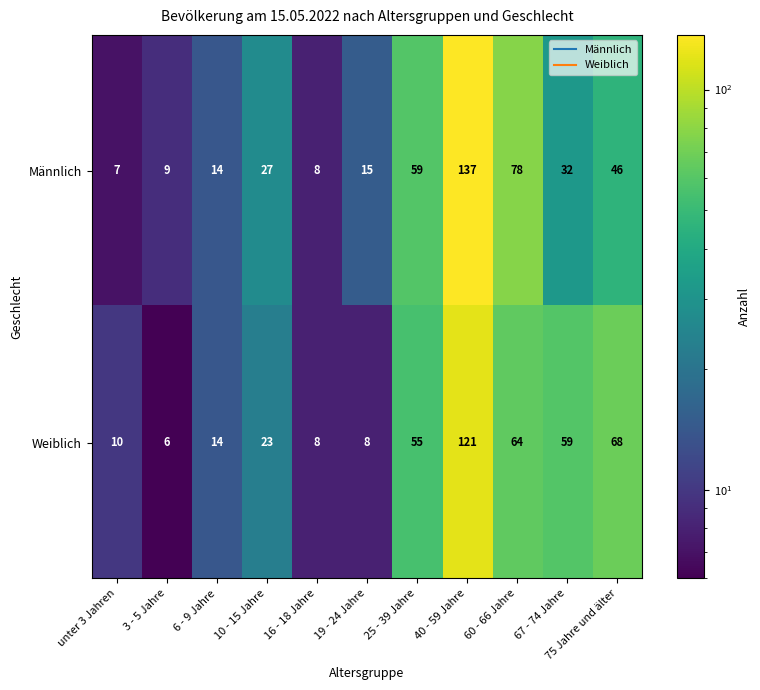

What is the greatest value displayed?

137